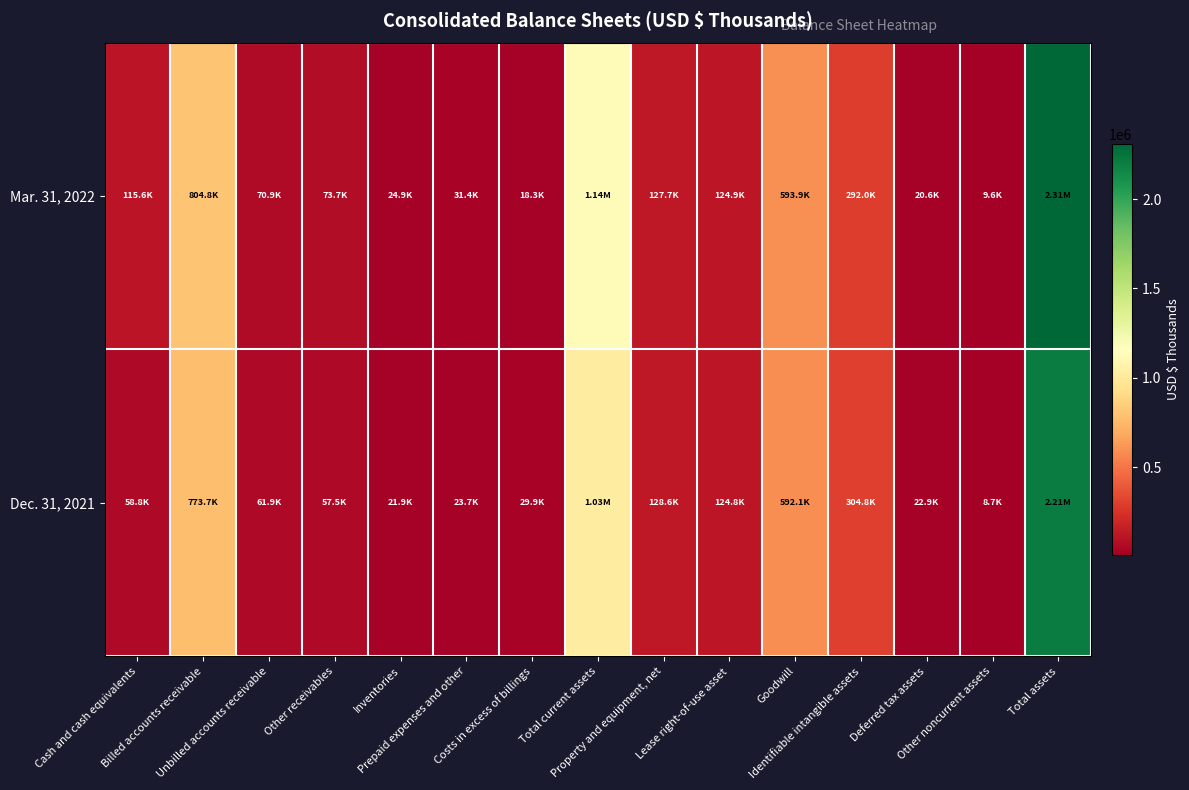

Which series has the largest range (max minus min)?

Mar. 31, 2022